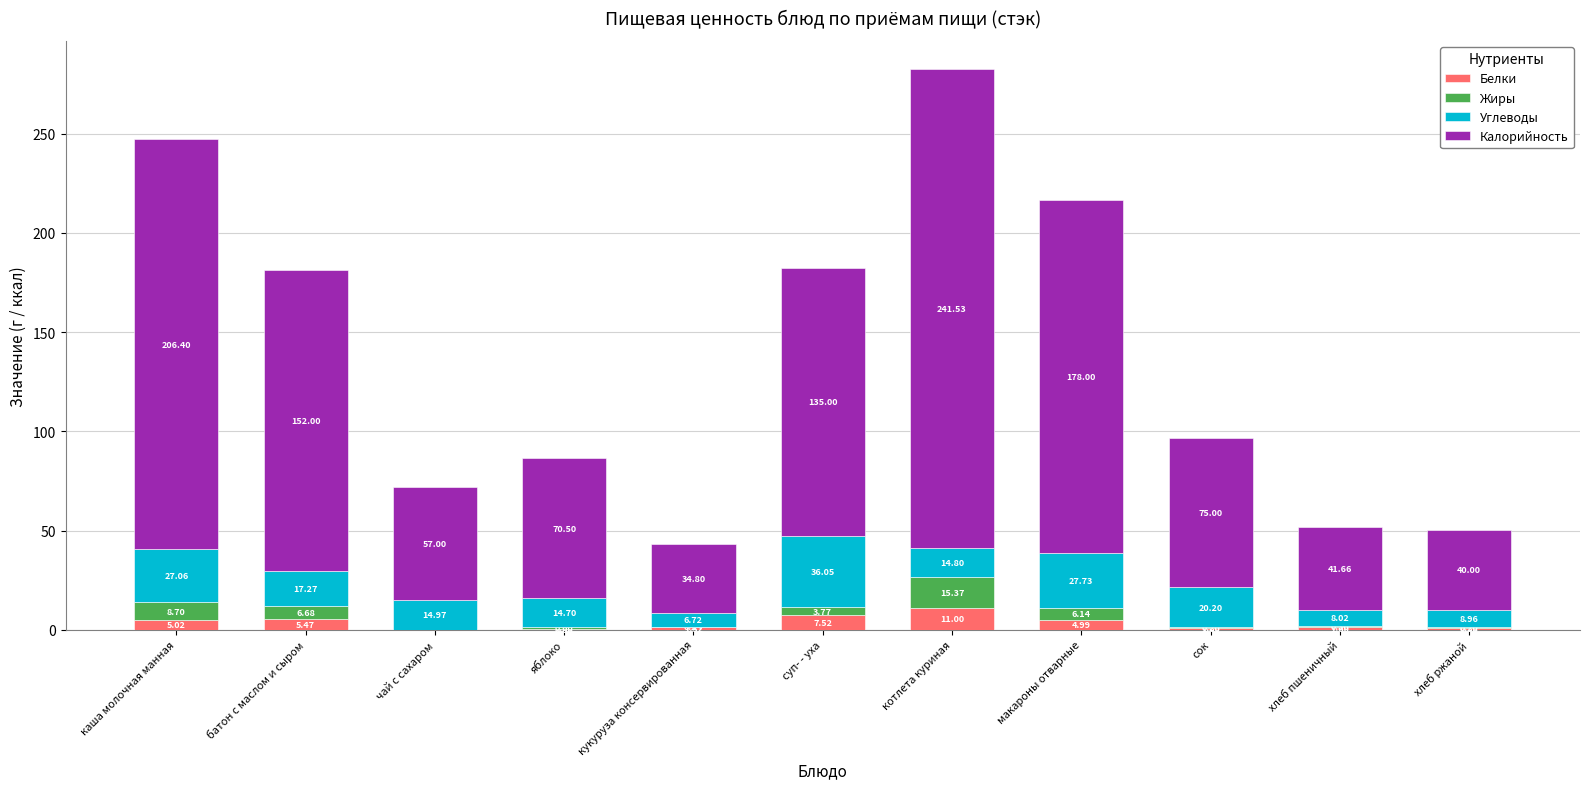

At which category is the sum across all series the highest?

котлета куриная